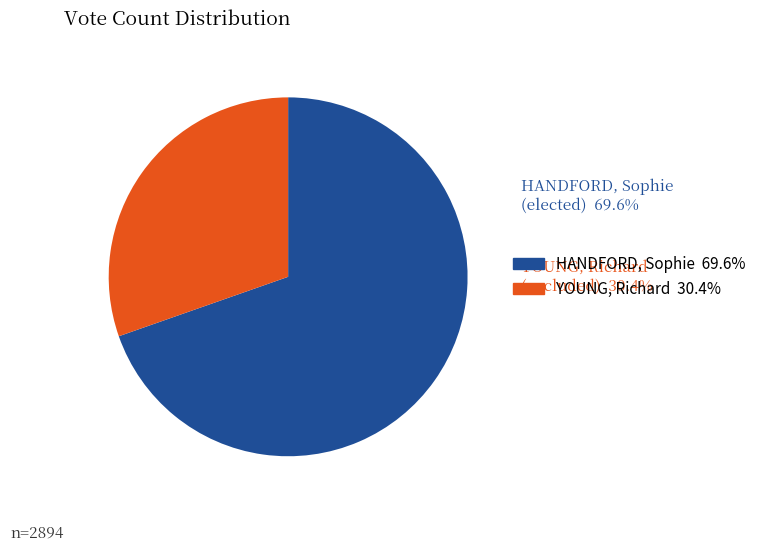

What is the largest slice in the pie chart?

HANDFORD, Sophie (elected)